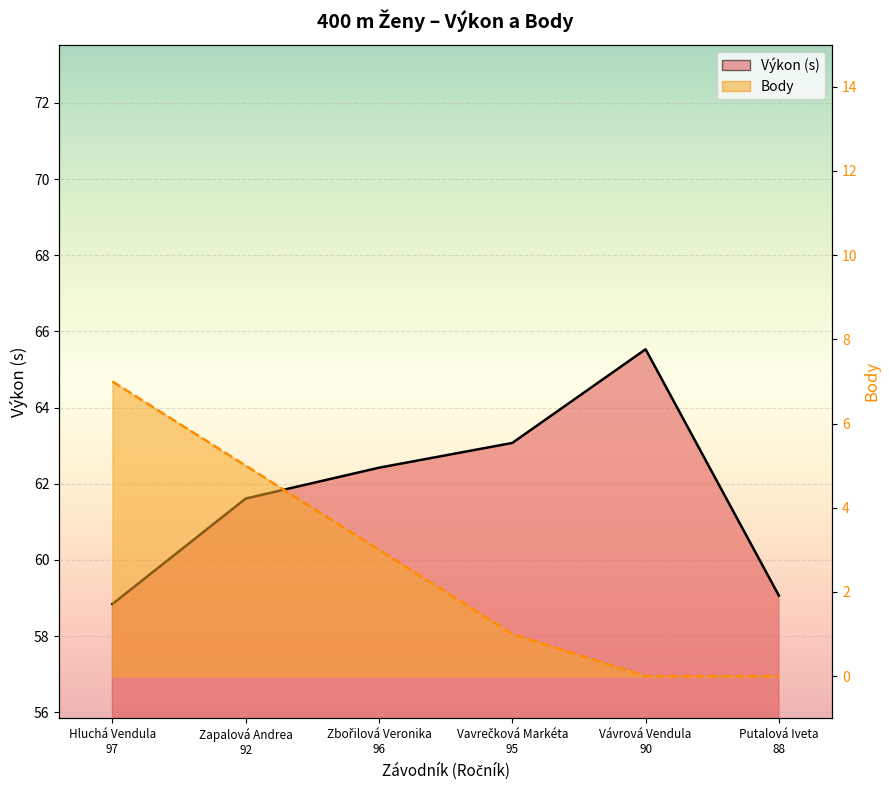

What is the lowest value of the Výkon series?

58.8